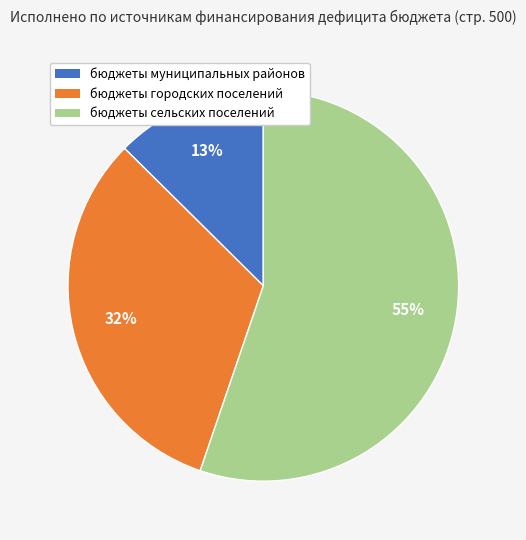

How many segments does this pie chart have?

3